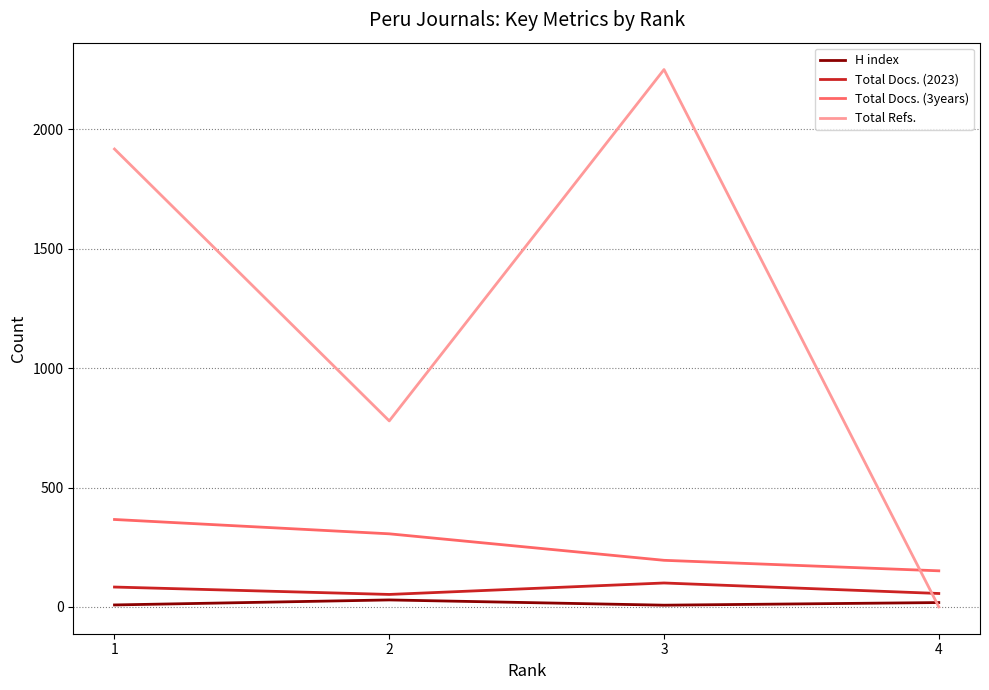

How many lines are shown in the chart?

4